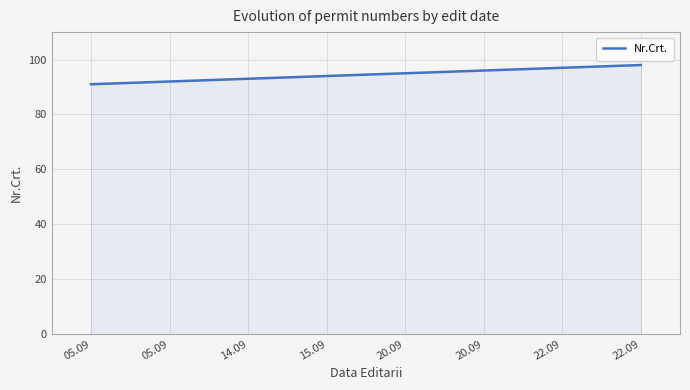

How many categories are shown in the chart?

8